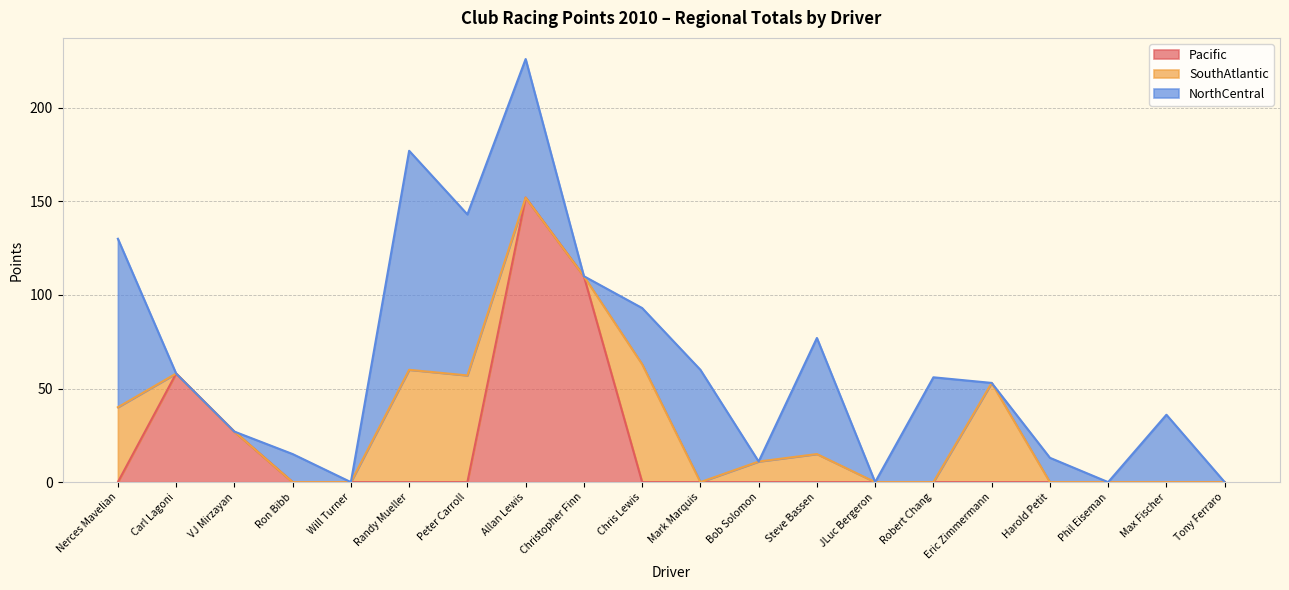

Rank the series by their maximum value, from highest to lowest.

Pacific, NorthCentral, SouthAtlantic